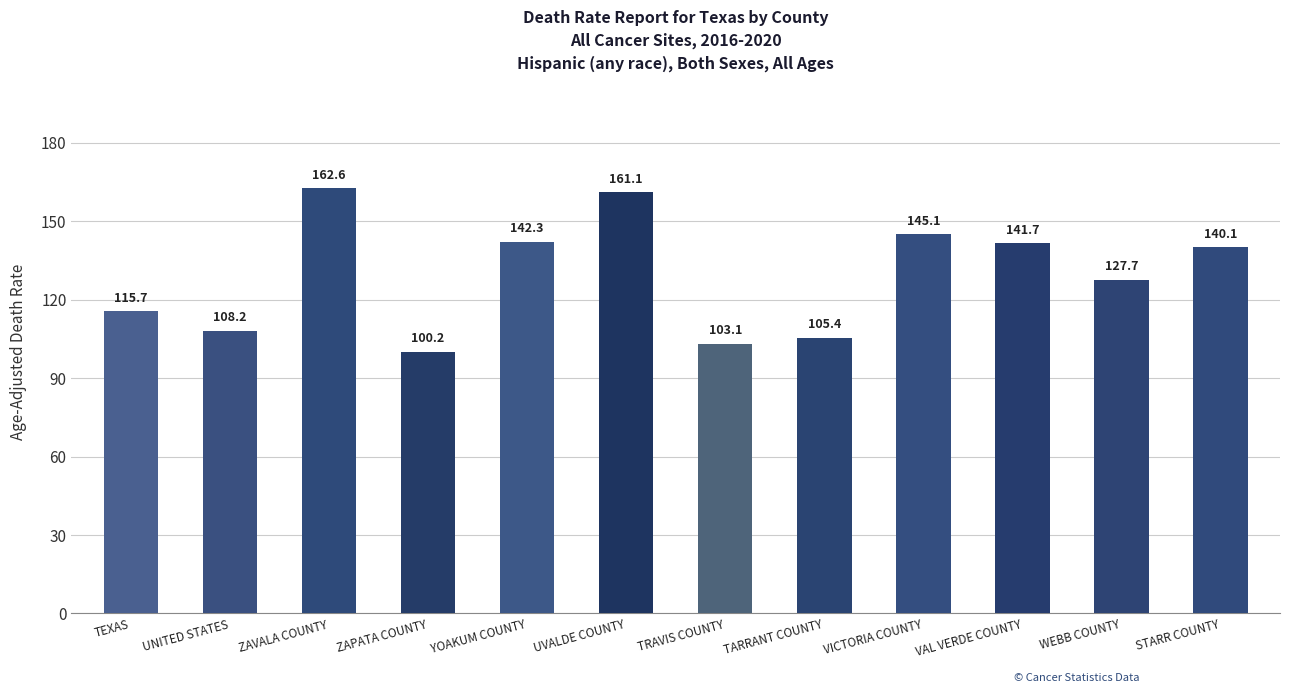

What position from the right is UVALDE COUNTY?

7